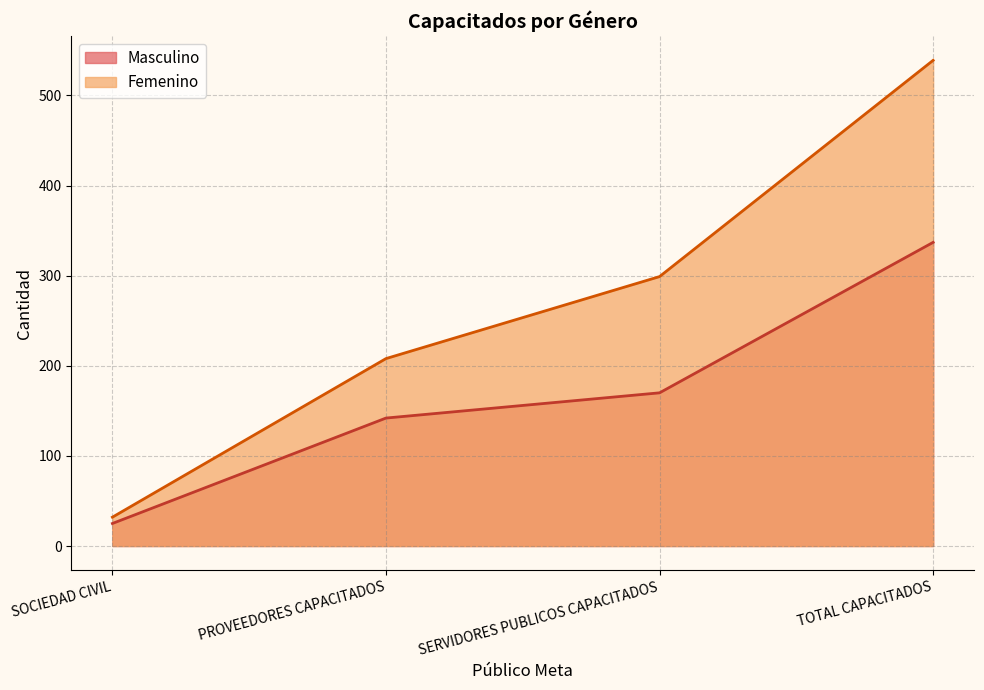

How many data points in Femenino are above 299?

1